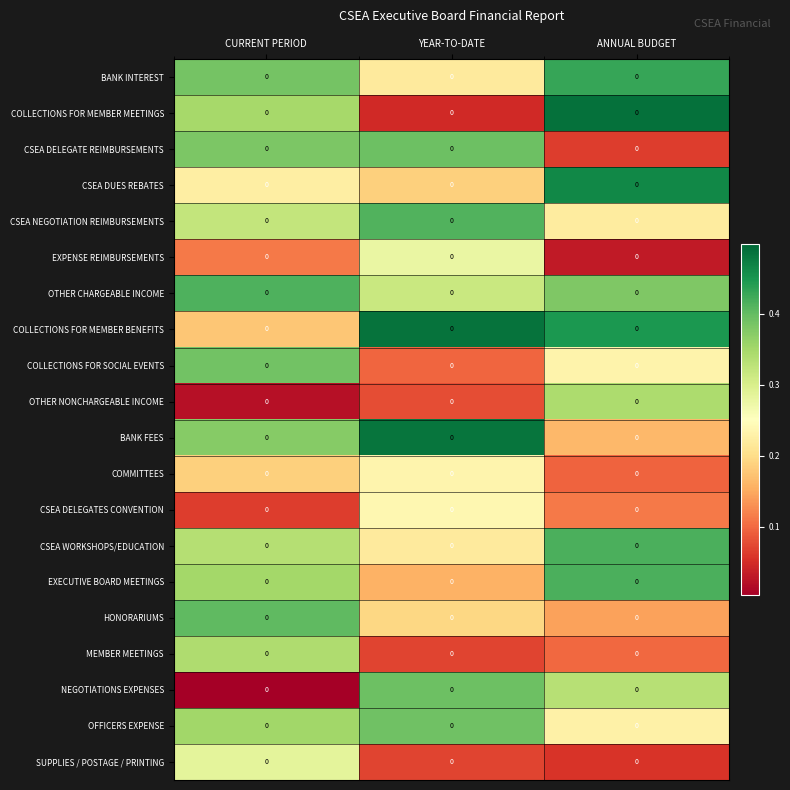

What is the average value of the HONORARIUMS series?

0.2